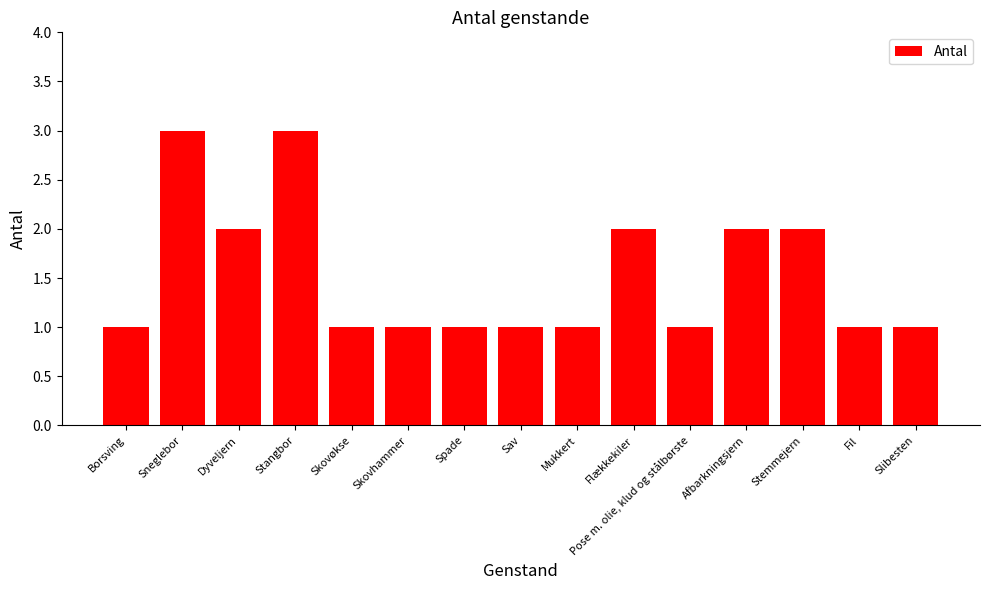

What is the change in value from Afbarkningsjern to Fil?

-1